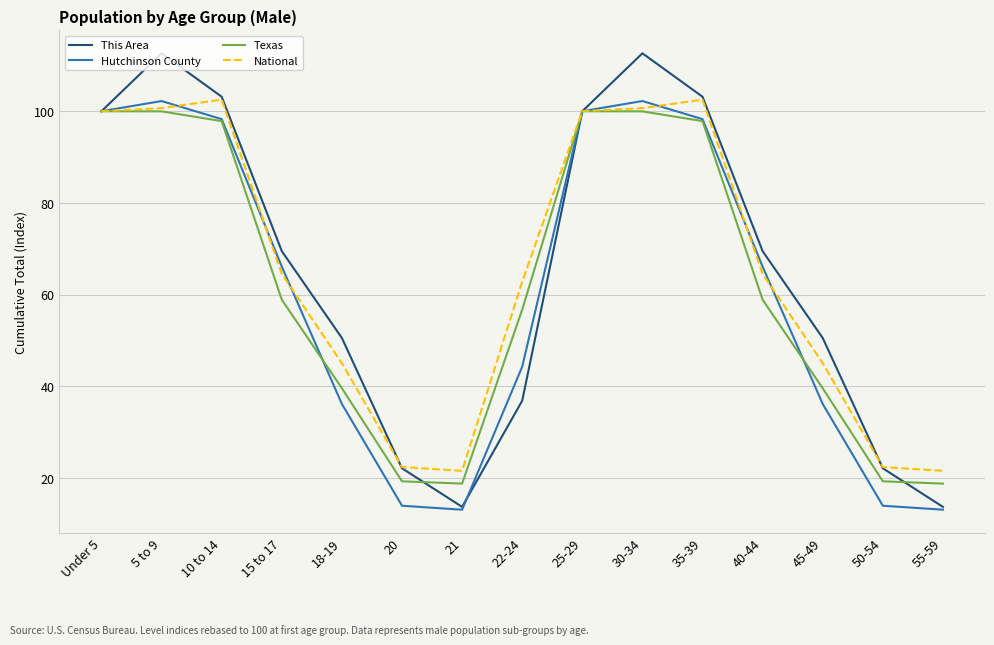

What is the lowest value of the National series?

21.5